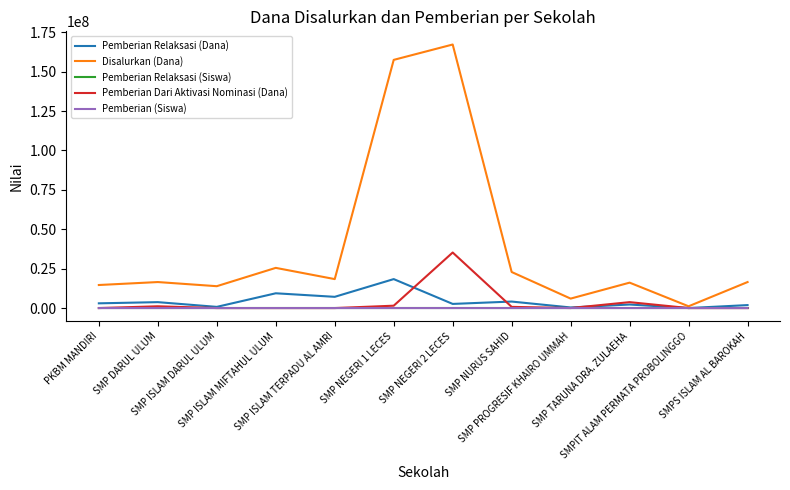

Where is Pemberian Relaksasi (Dana) nearest to the value 9187500?

SMP ISLAM MIFTAHUL ULUM